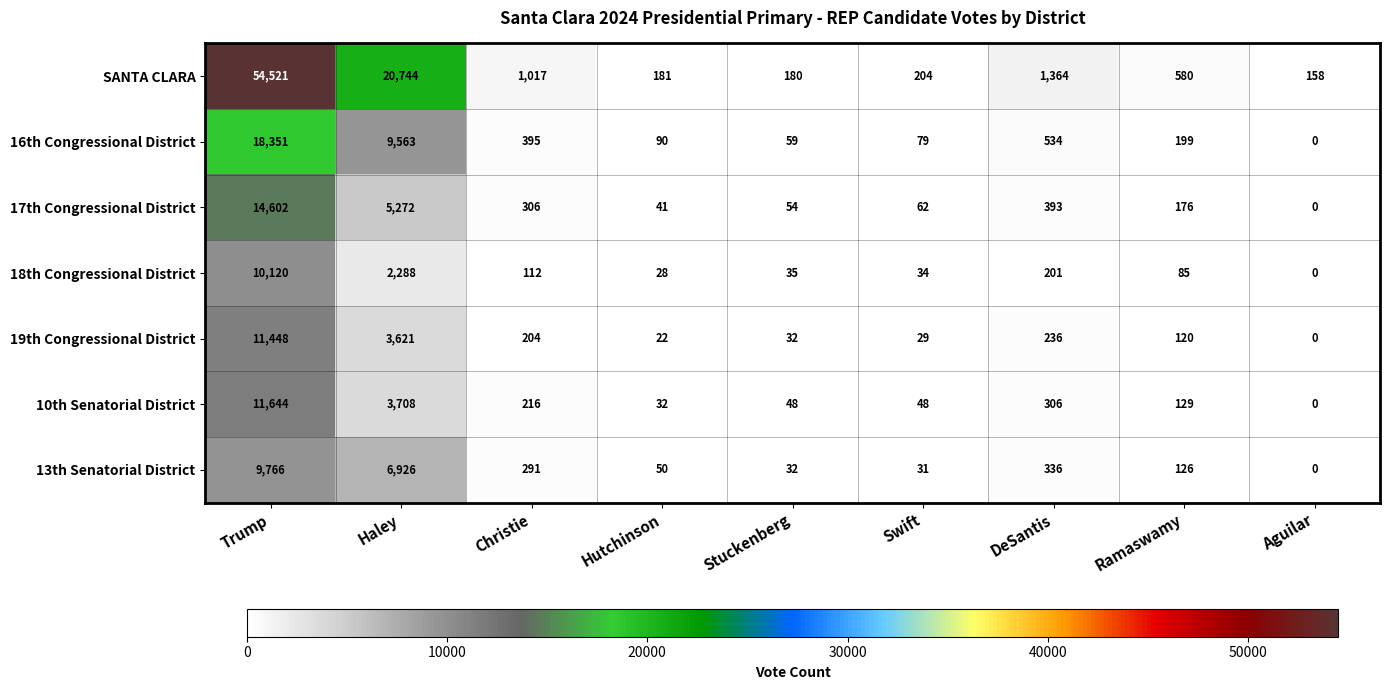

What is the difference between the 19th Congressional District values at Aguilar and Haley?

3621